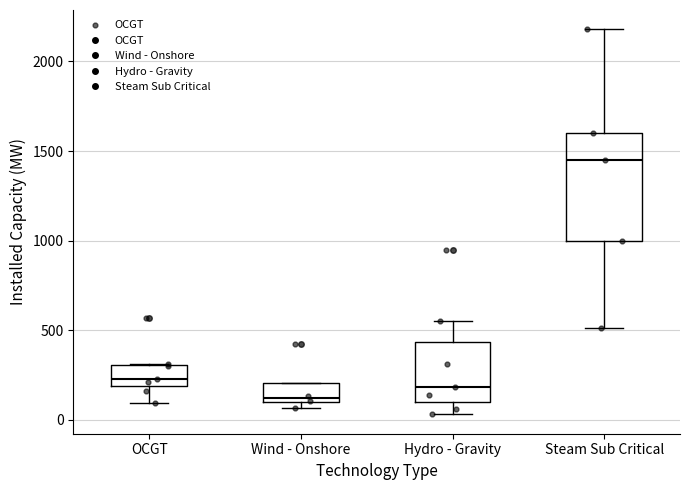

Which box has the highest median line?

Steam Sub Critical